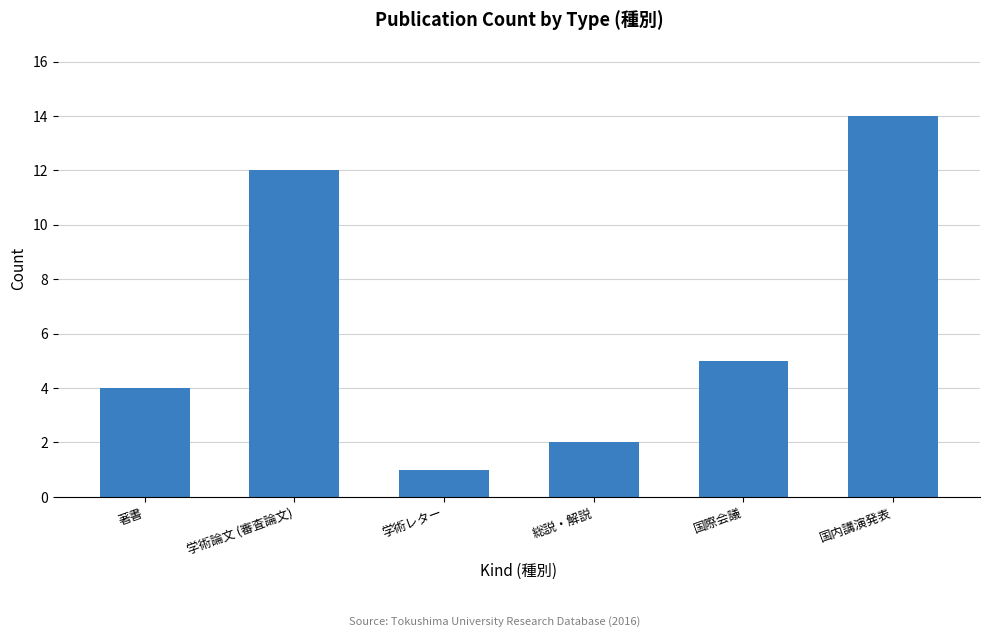

What is the average value?

6